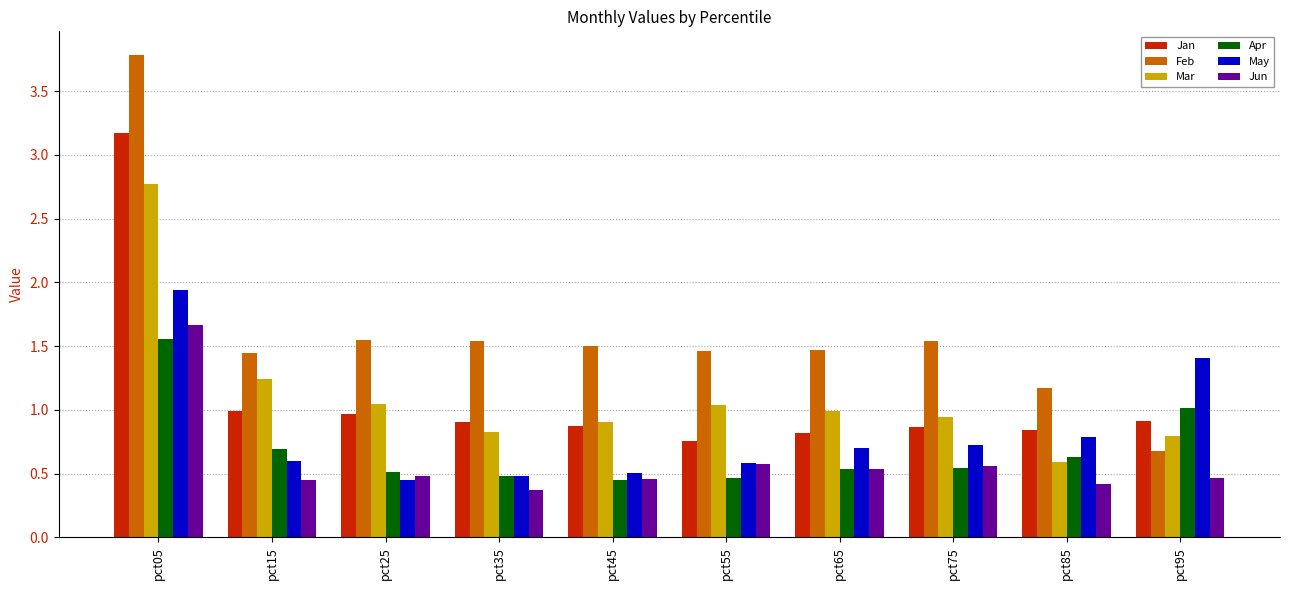

True or false: Apr has a value of 1.5 at pct95.

False